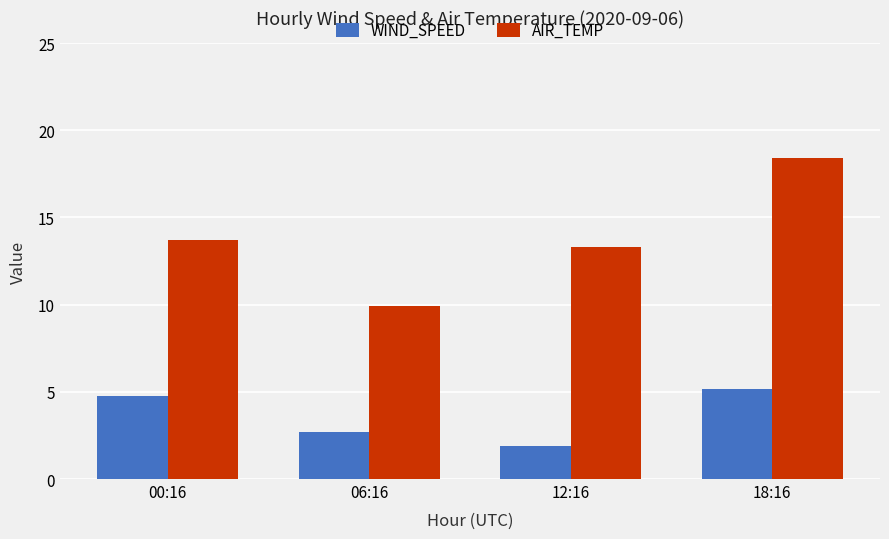

Read the AIR_TEMP value at 00:16.

13.7